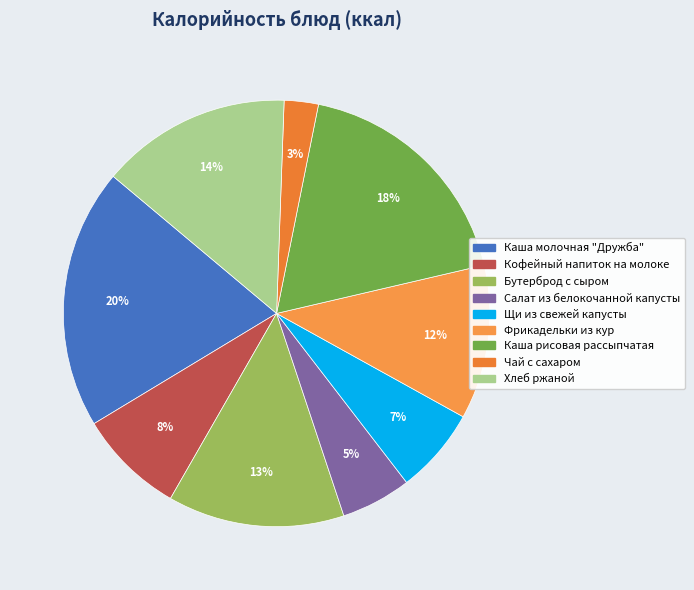

To the nearest percent, what is the combined percentage of Щи из свежей капусты and Хлеб ржаной?

21%